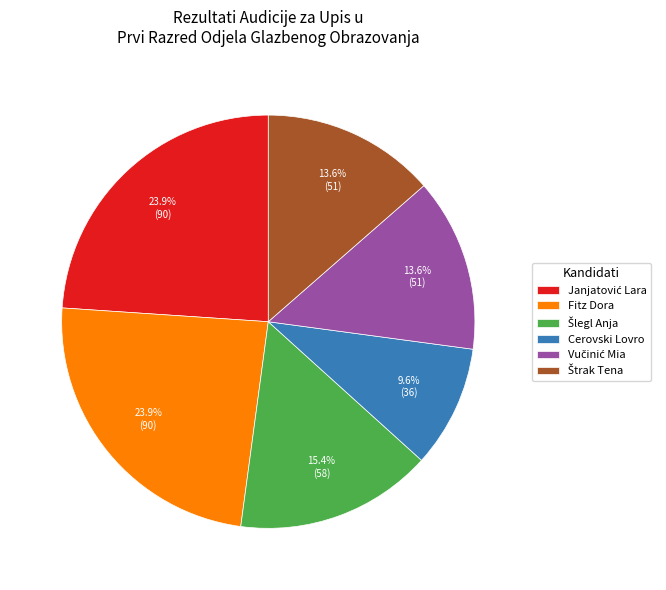

How many slices are in this pie chart?

6